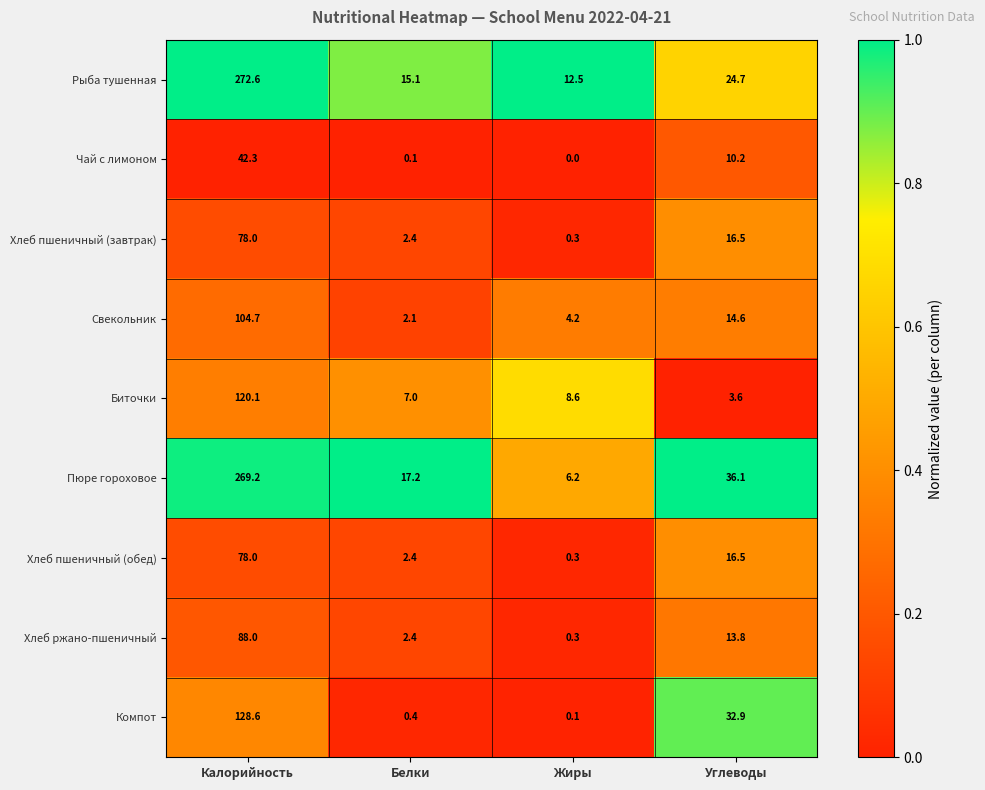

Which series has the widest spread of values?

Пюре гороховое